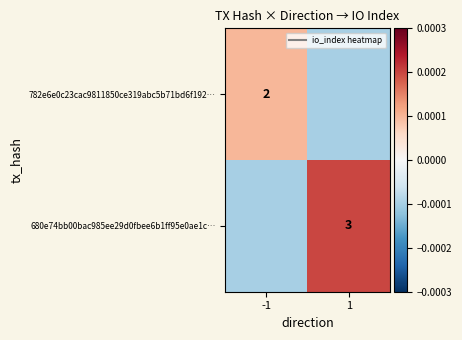

At 1, list the series in order from largest to smallest.

680e74bb00bac985ee29d0fbee6b1ff95e0ae1c…, 782e6e0c23cac9811850ce319abc5b71bd6f192…